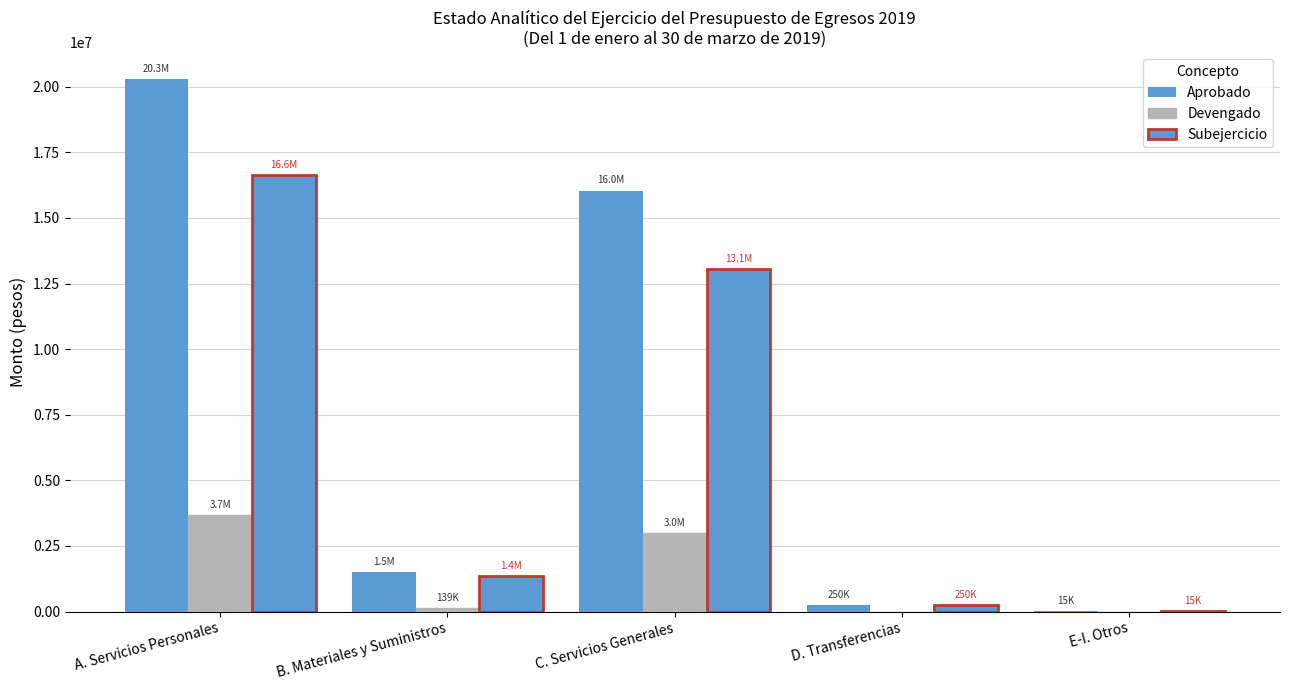

Does the chart contain stacked bars?

No